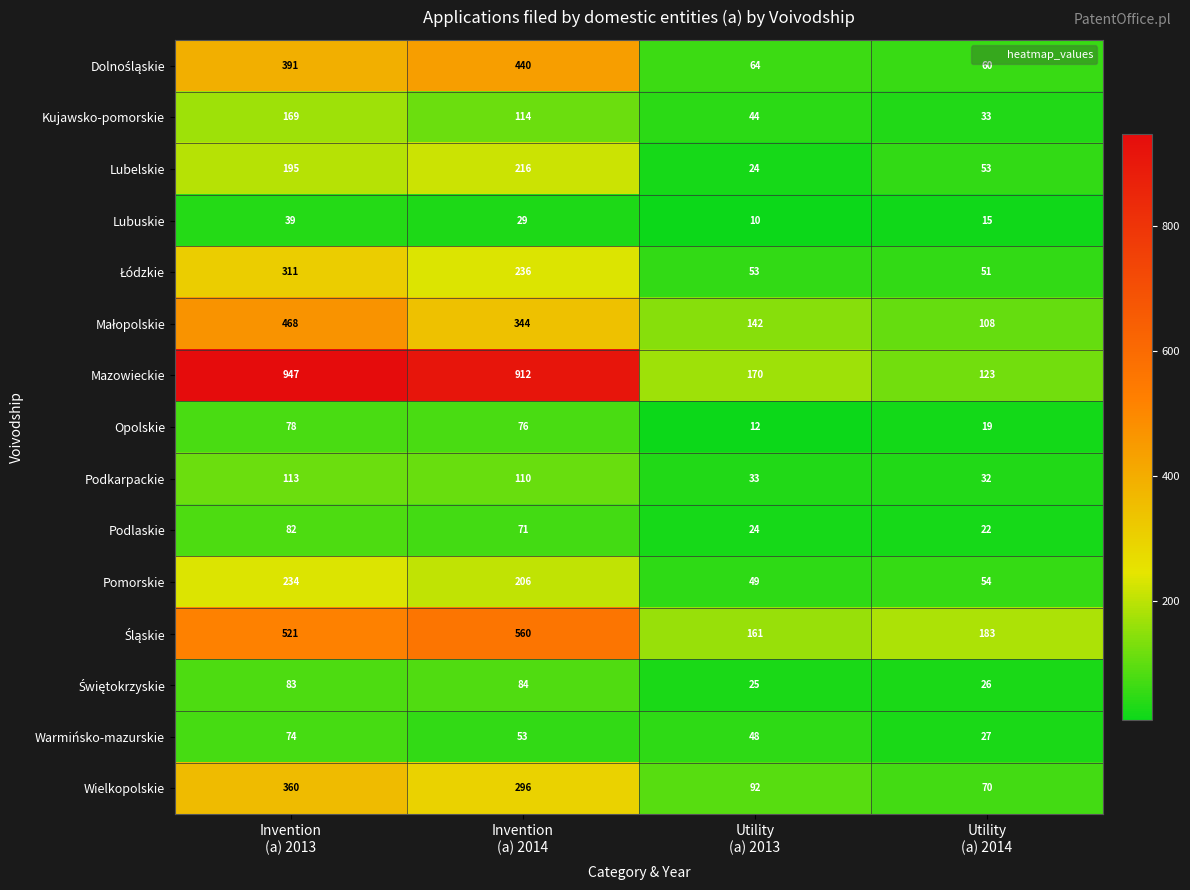

What is the minimum value shown in the chart?

10